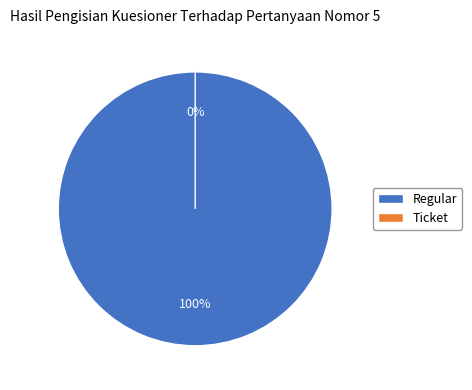

What is the largest slice in the pie chart?

Regular